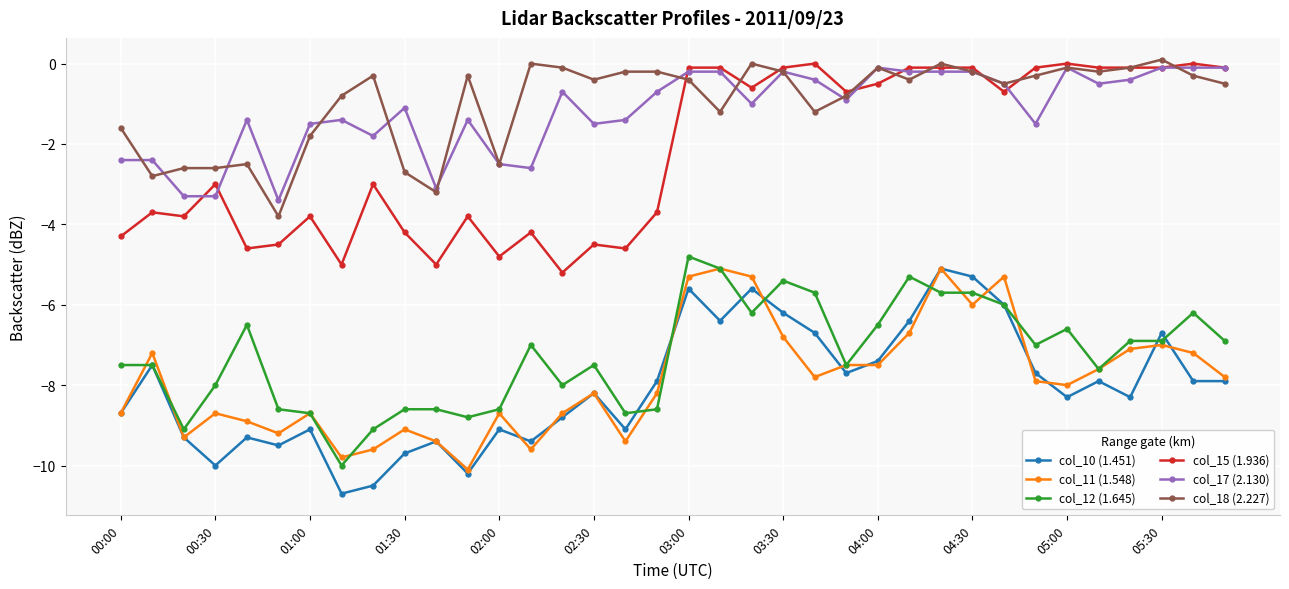

What is the minimum value shown in the chart?

-10.7